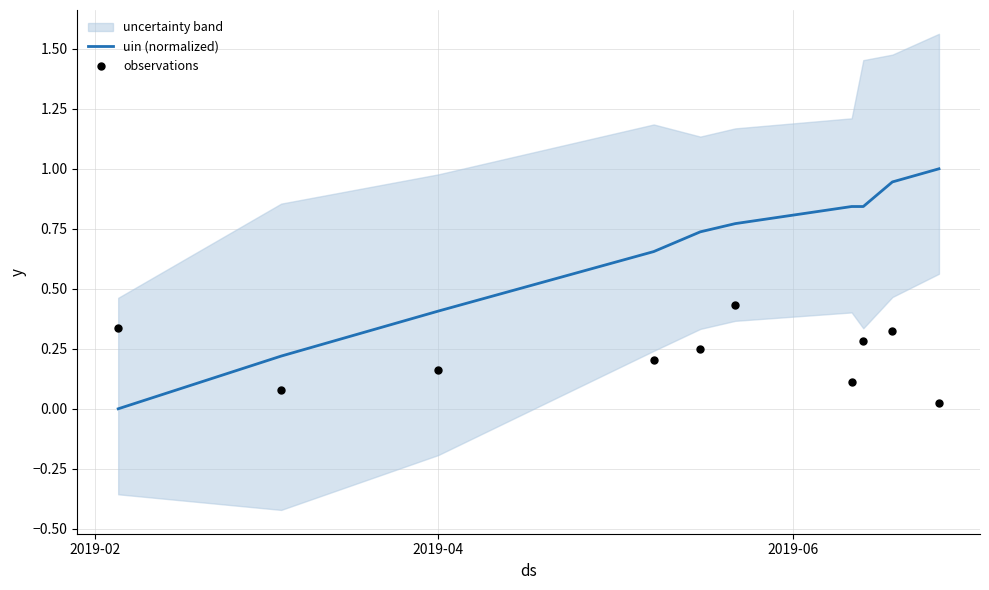

Which series has the largest total across all categories?

uin (normalized)